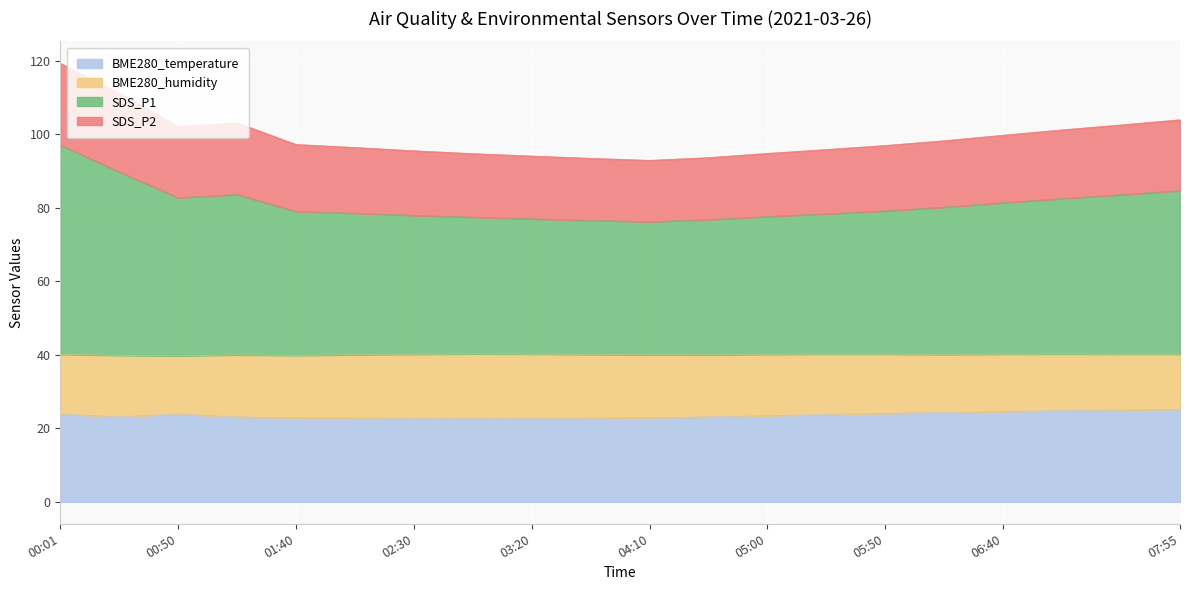

What is the total value across all series at 05:50?

97.0